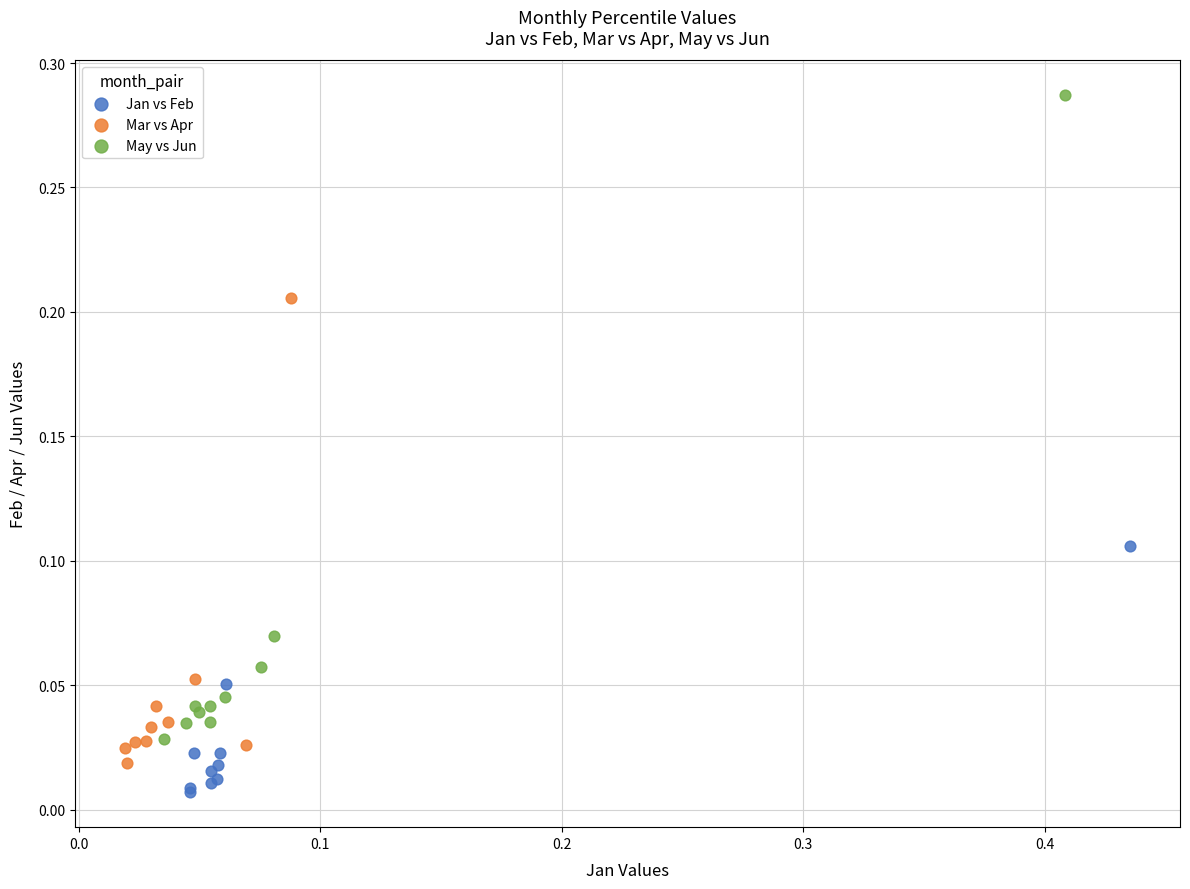

Which series has the widest spread of Y values?

May vs Jun